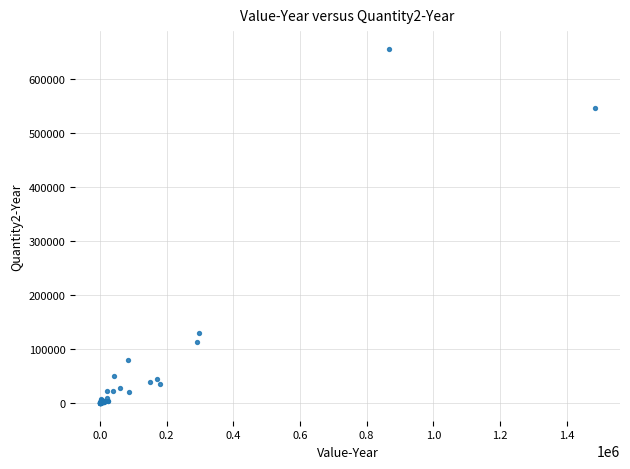

What Y value in the scatter plot is closest to 328421?

130728